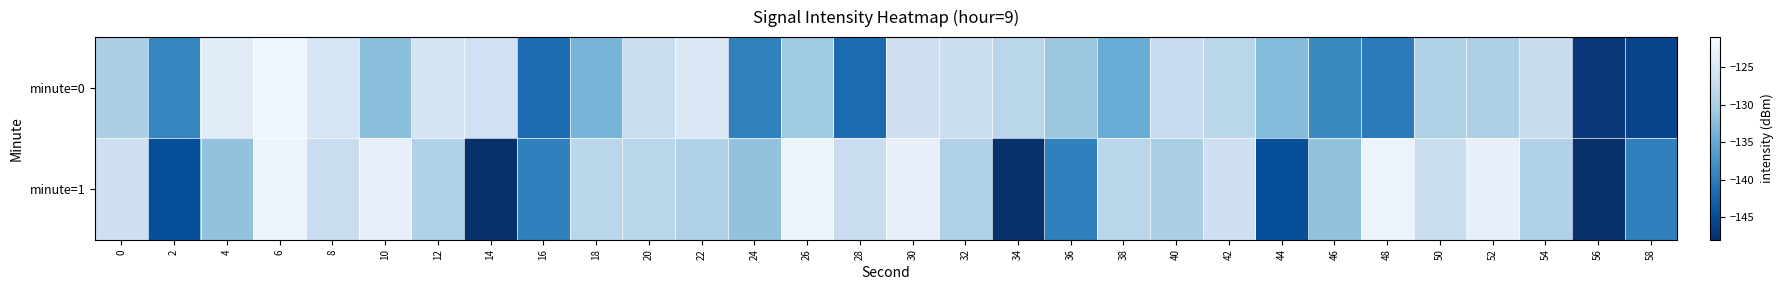

Reading left to right, transcribe all the data shown in this chart.

minute=0: 0=-130.1	2=-139.1	4=-124.0	6=-122.0	8=-125.4	10=-132.4	12=-125.7	14=-126.5	16=-141.8	18=-133.7	20=-127.2	22=-124.7	24=-139.6	26=-130.9	28=-141.8	30=-126.8	32=-127.2	34=-128.7	36=-131.3	38=-134.6	40=-127.6	42=-128.8	44=-132.8	46=-138.6	48=-140.1	50=-129.7	52=-129.9	54=-127.4	56=-147.1	58=-145.7
minute=1: 0=-126.7	2=-144.8	4=-132.0	6=-122.5	8=-127.2	10=-123.2	12=-129.6	14=-147.9	16=-139.6	18=-128.7	20=-128.8	22=-129.6	24=-132.0	26=-122.5	28=-127.2	30=-123.2	32=-129.6	34=-147.9	36=-139.6	38=-128.7	40=-130.1	42=-126.7	44=-144.8	46=-132.0	48=-122.5	50=-127.2	52=-123.2	54=-129.6	56=-147.9	58=-139.6